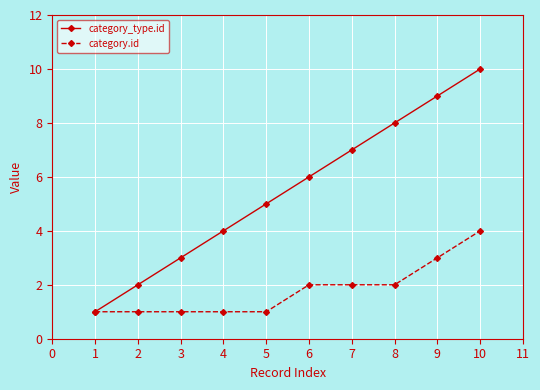

True or false: category_type.id has a value of 2 at 1.

False